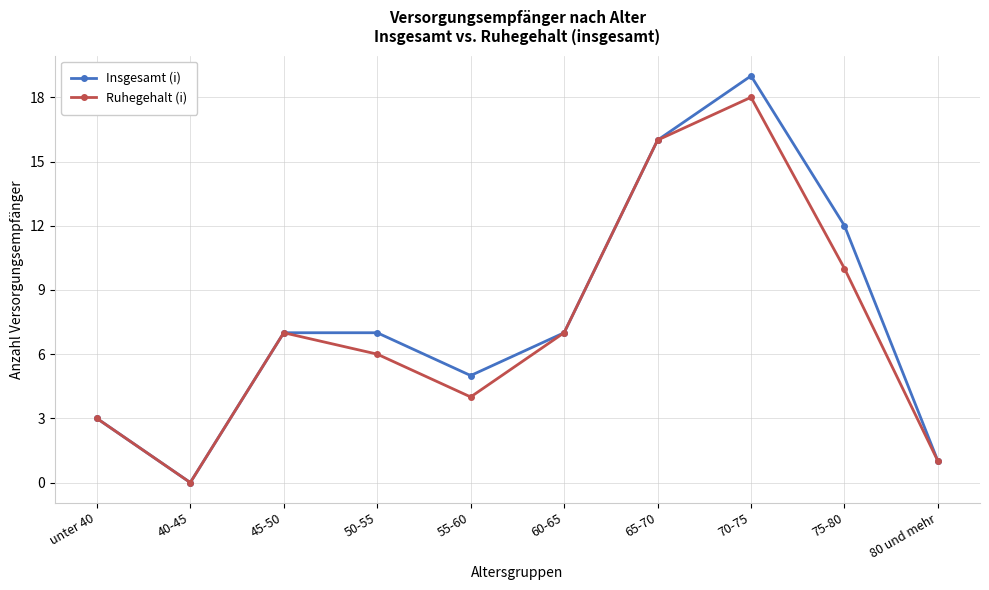

List the series in order of their overall mean, lowest first.

Ruhegehalt (i), Insgesamt (i)